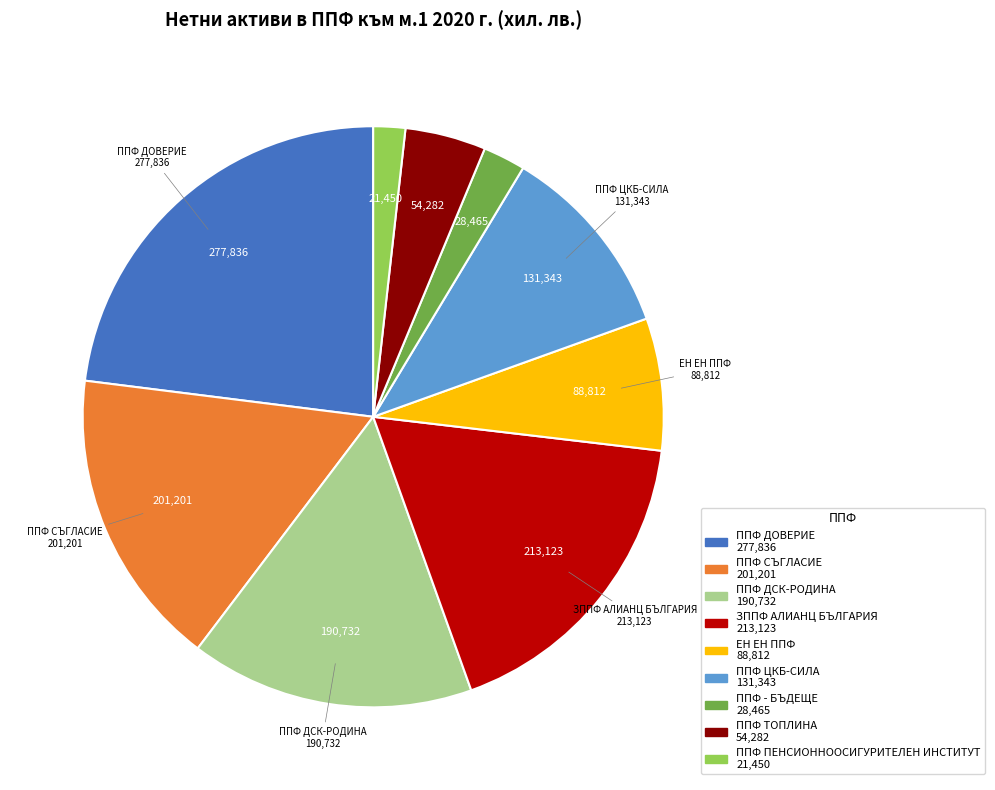

Is it true that ППФ ДСК-РОДИНА is 2% of the pie?

False